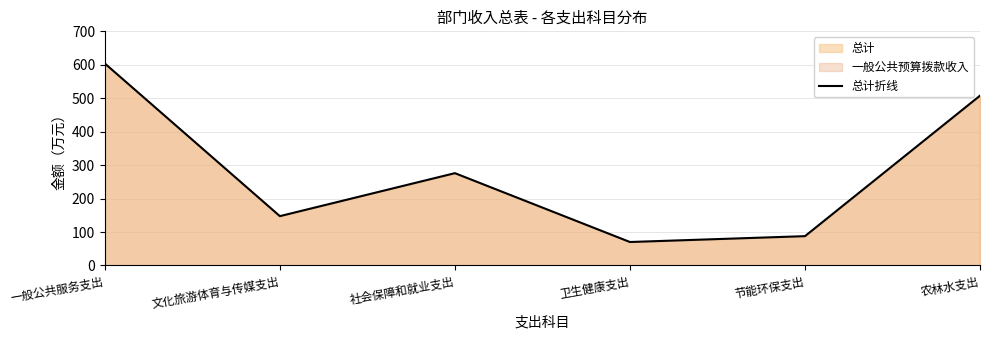

At which category does the data reach its first local valley?

文化旅游体育与传媒支出